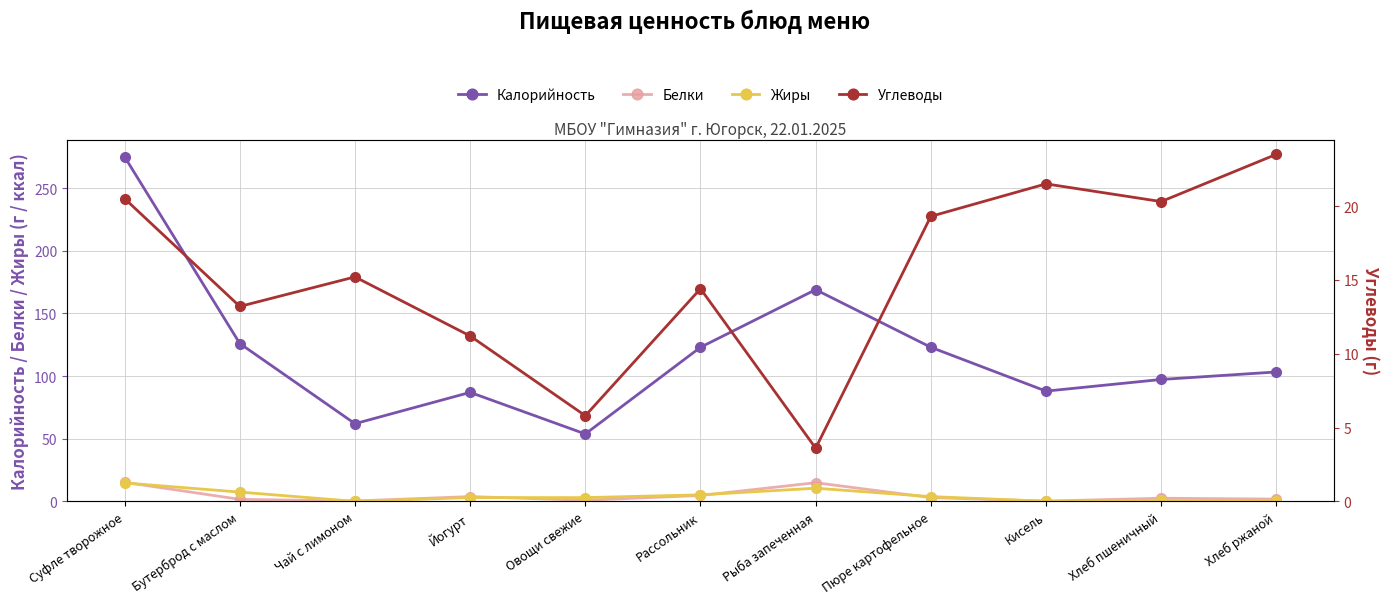

What is the spread (max minus min) of values at Хлеб пшеничный?

96.6